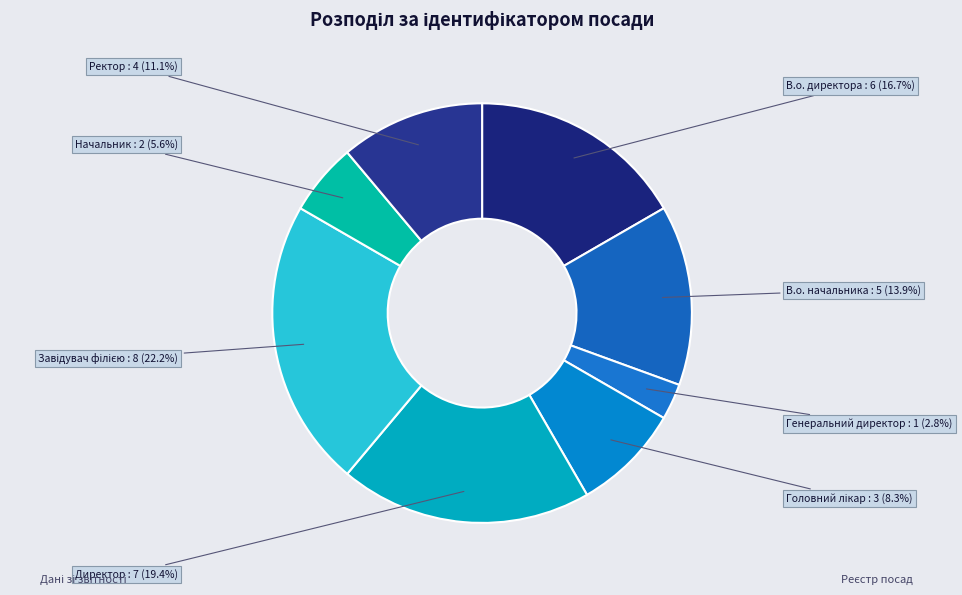

What is the smallest slice in the pie chart?

Генеральний директор